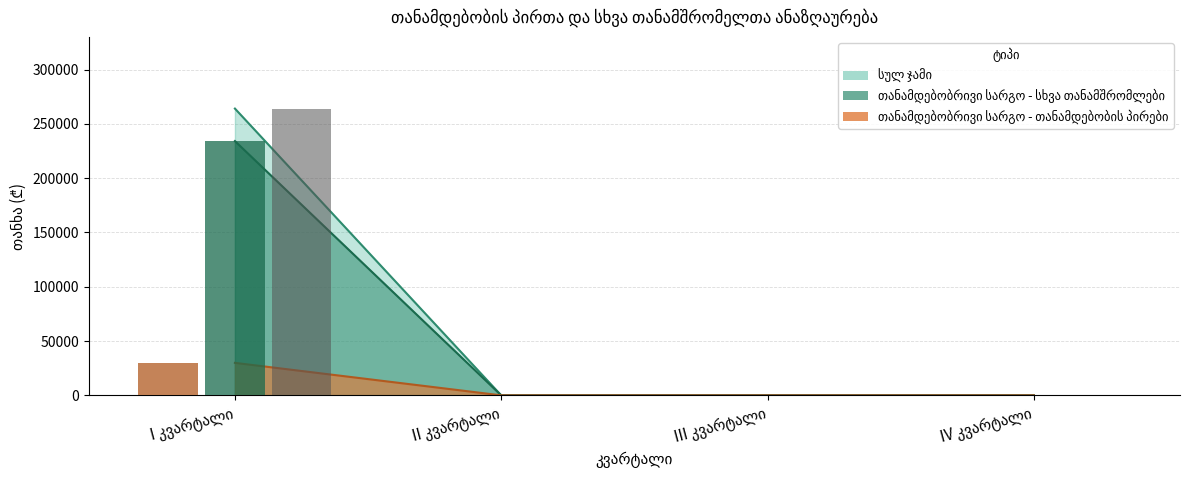

Count the თანამდებობრივი სარგო - თანამდებობის პირები values in the range 0 to 264090.

4